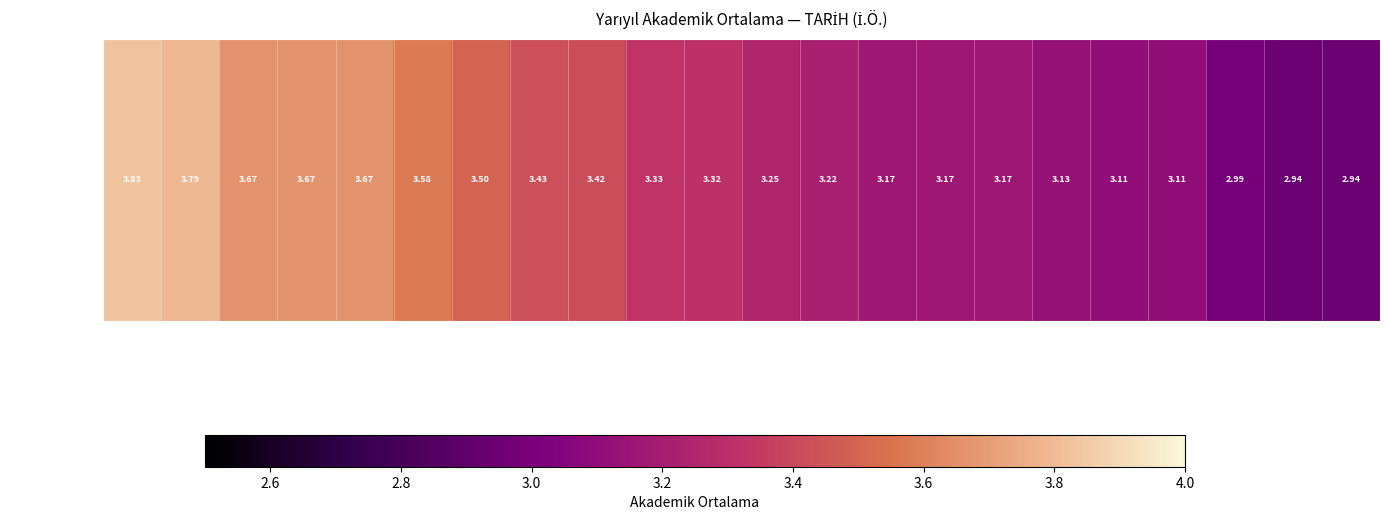

Reading left to right, transcribe all the data shown in this chart.

3.8	3.8	3.7	3.7	3.7	3.6	3.5	3.4	3.4	3.3	3.3	3.2	3.2	3.2	3.2	3.2	3.1	3.1	3.1	3.0	2.9	2.9